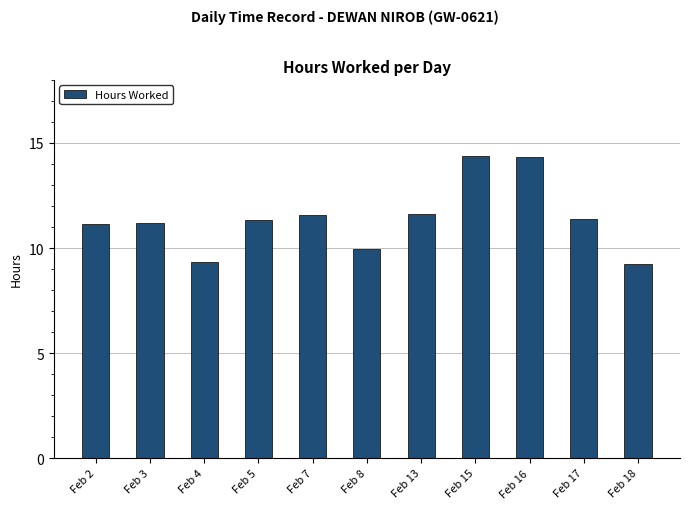

Is it true that the value at Feb 18 is 5.2?

False